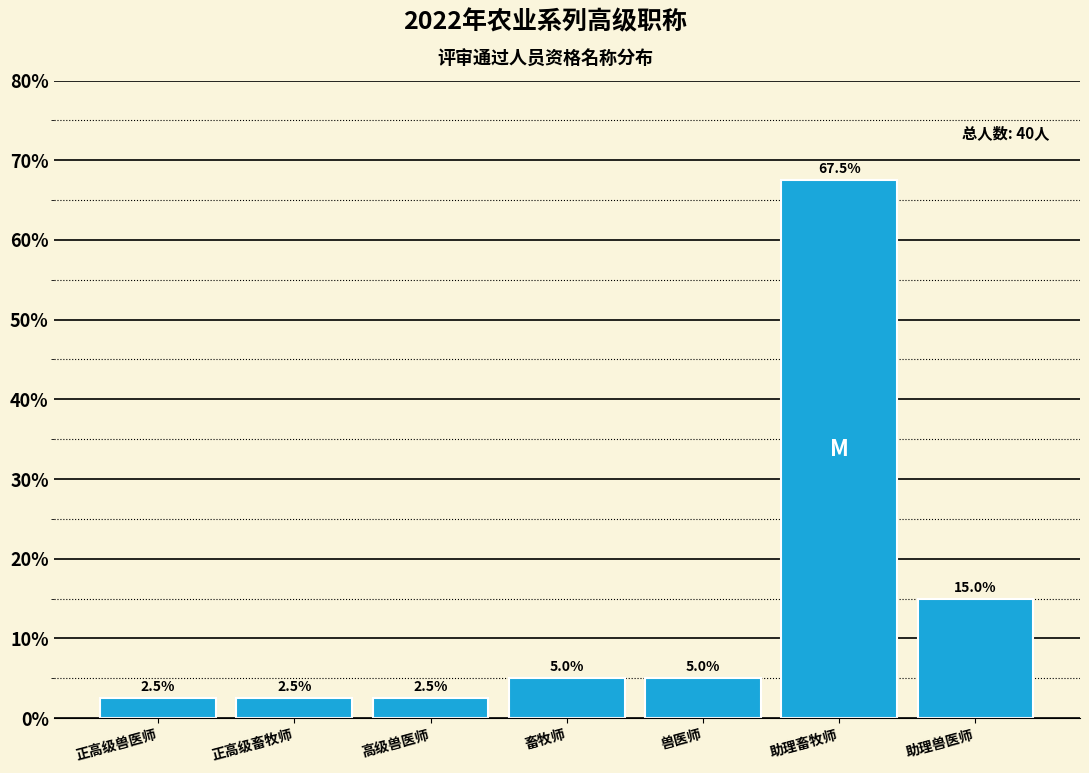

Reading left to right, transcribe all the data shown in this chart.

正高级兽医师=2.5	正高级畜牧师=2.5	高级兽医师=2.5	畜牧师=5.0	兽医师=5.0	助理畜牧师=67.5	助理兽医师=15.0